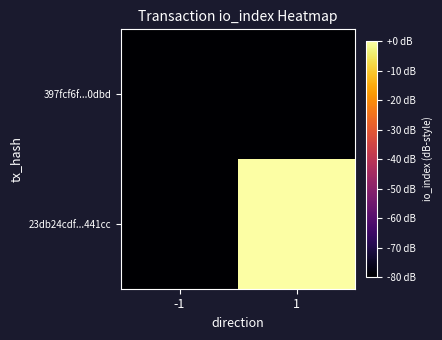

What is the spread (max minus min) of values at 1?

105.1